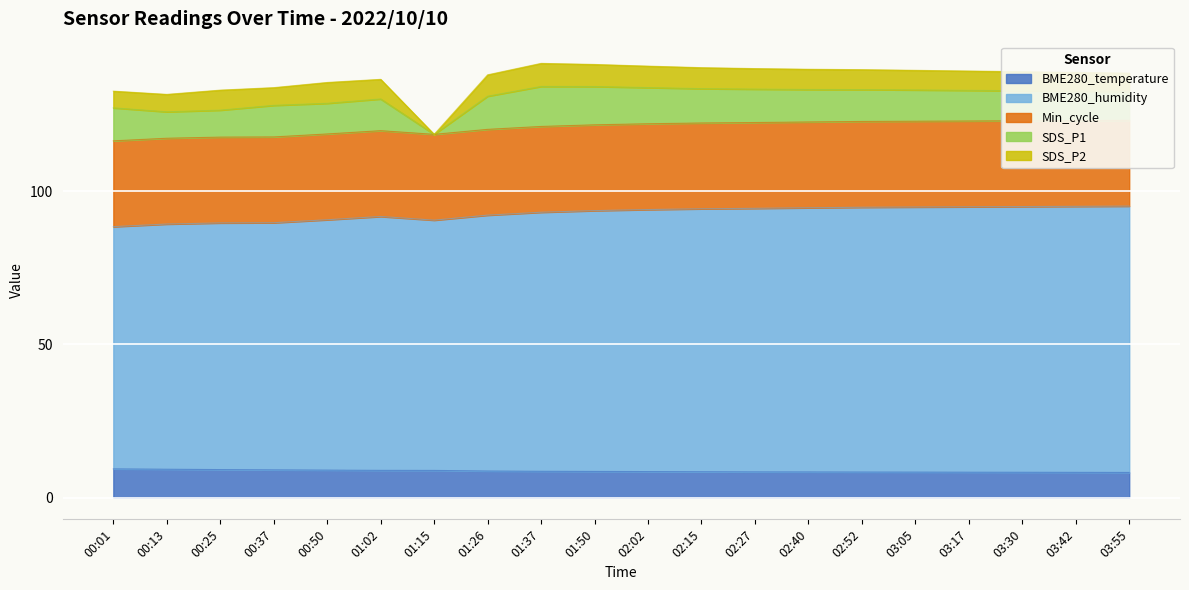

What is the label of the 7th point from the left?

01:15